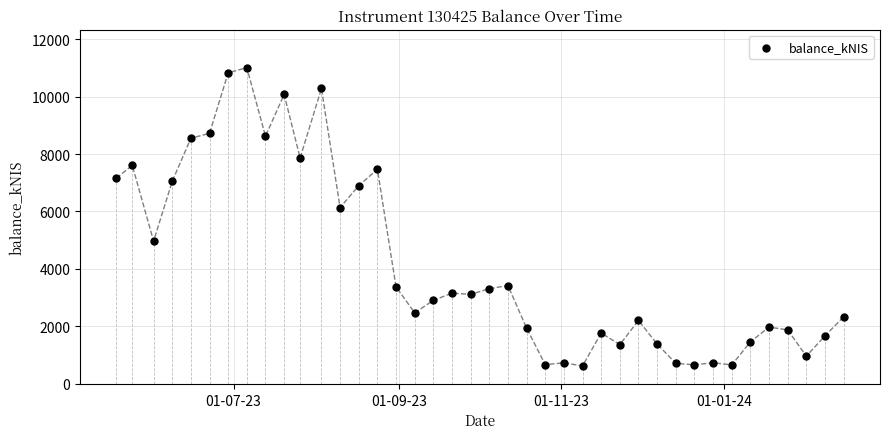

What is the range of X values (max minus min)?

273.0